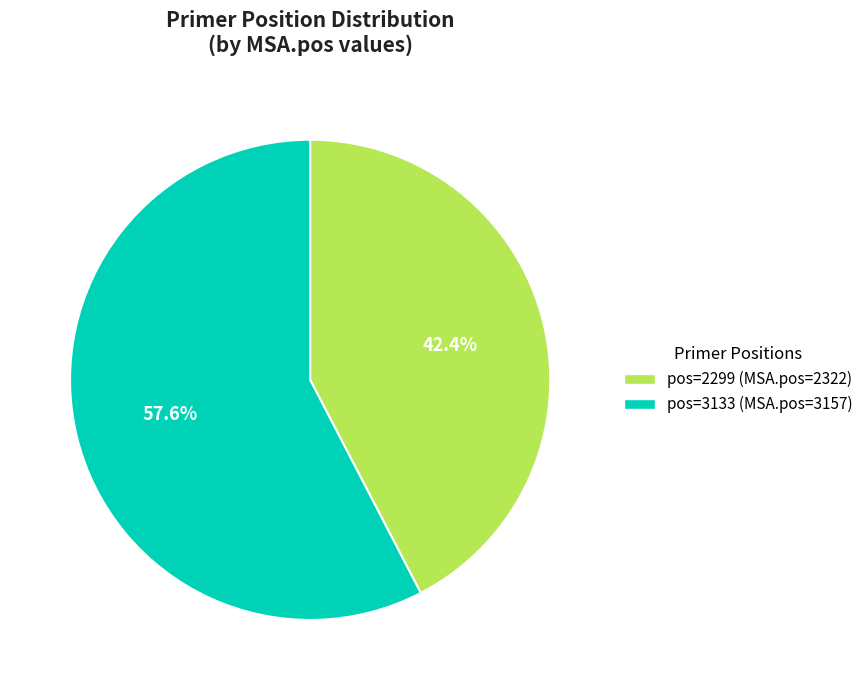

Does any single category account for the majority?

Yes